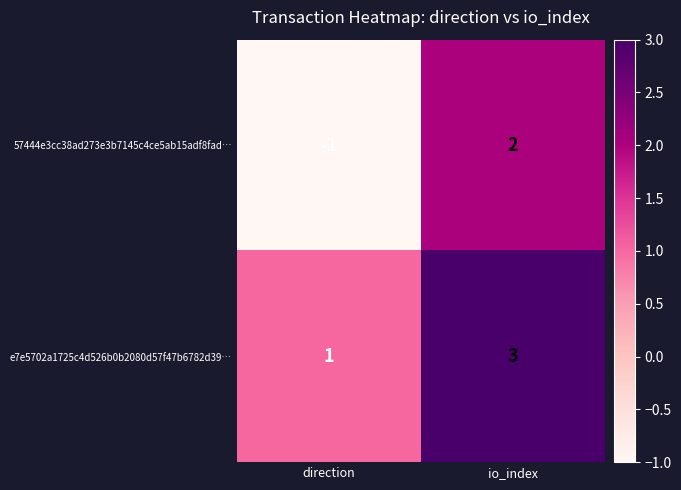

Which series has the largest total across all categories?

e7e5702a1725c4d526b0b2080d57f47b6782d39…